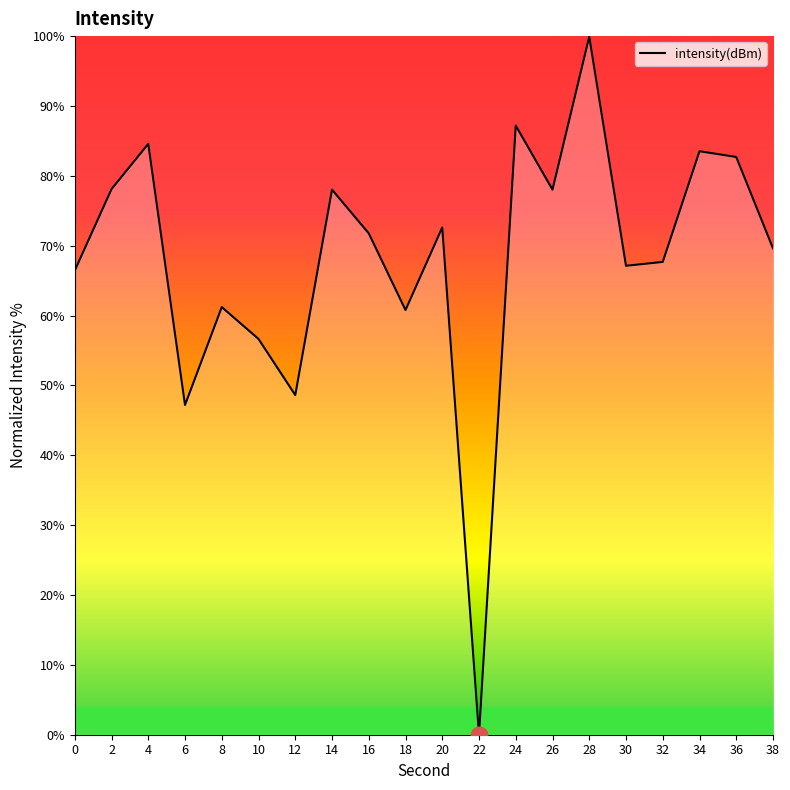

Which category has the highest value across all series?

28